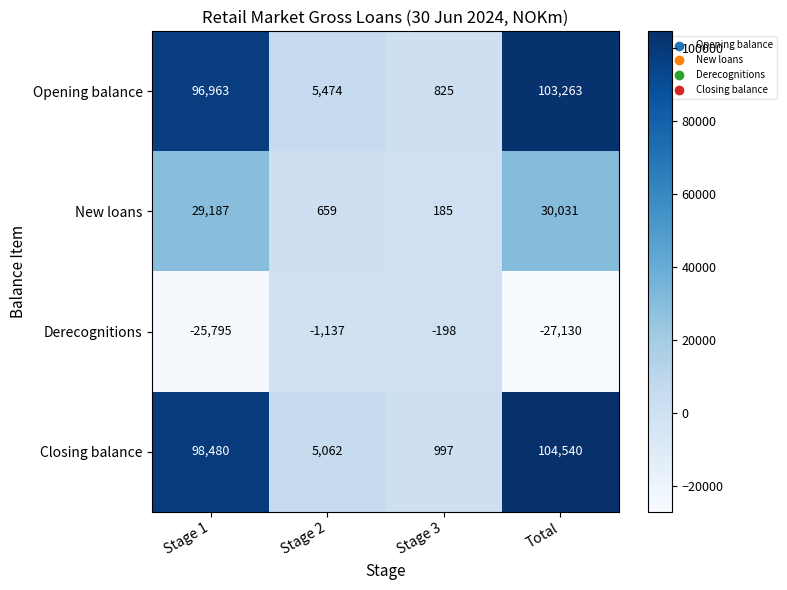

What is the difference between the Closing balance values at Stage 3 and Stage 2?

4065